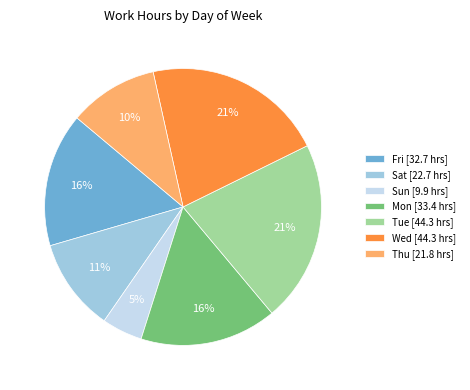

How many segments does this pie chart have?

7